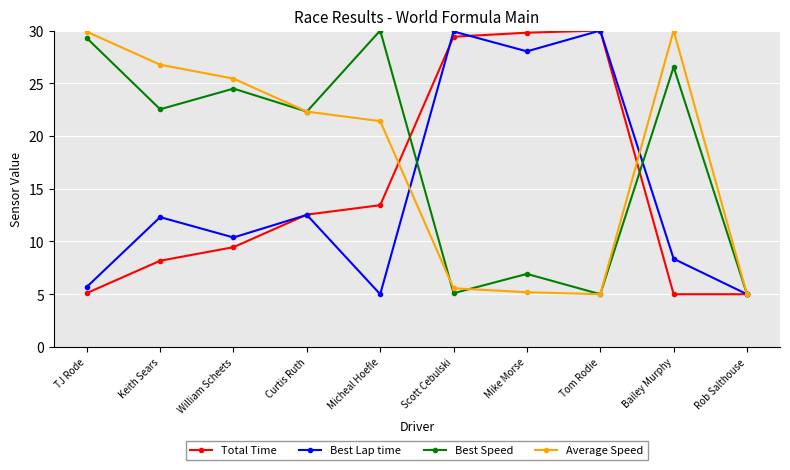

Where does the Best Lap time series first go above 12?

Keith Sears